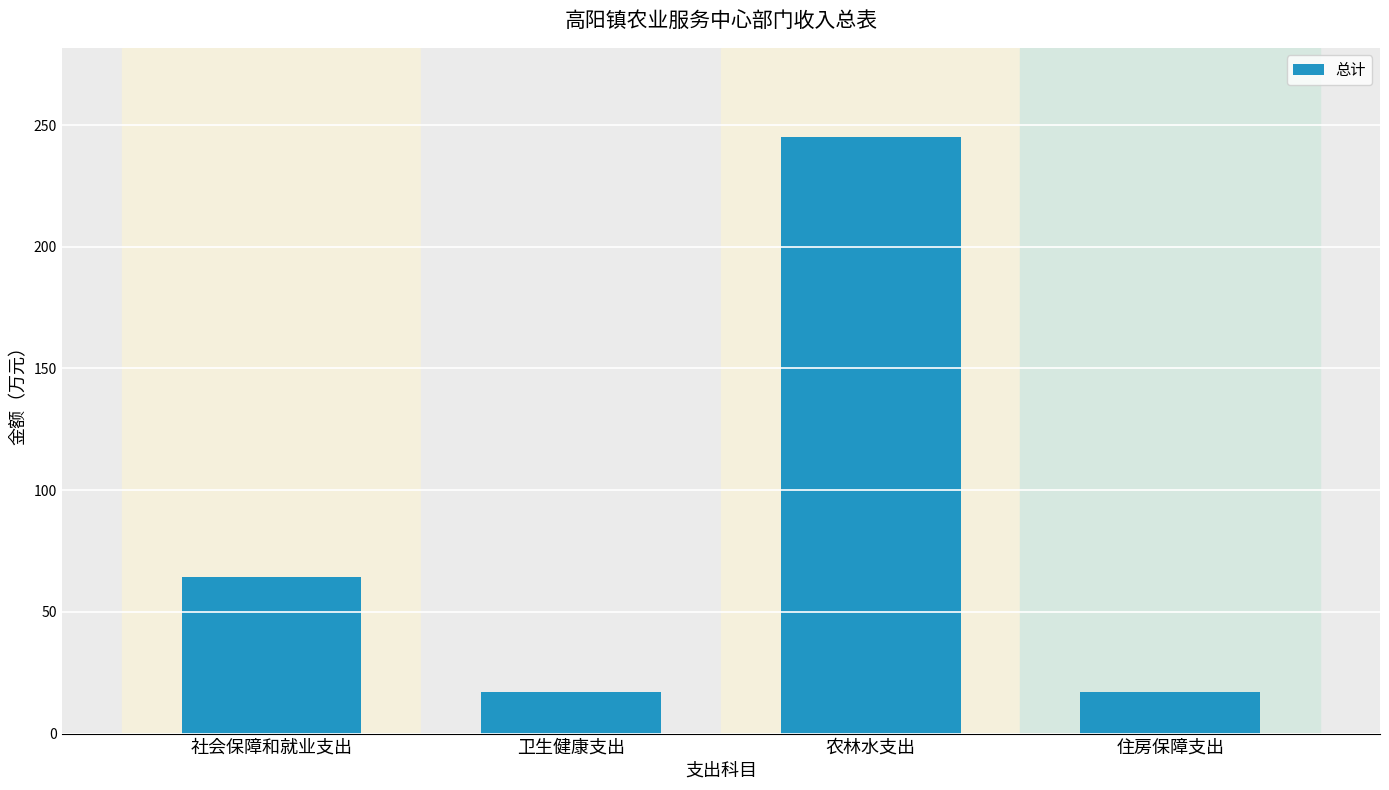

What is the average value?

85.9